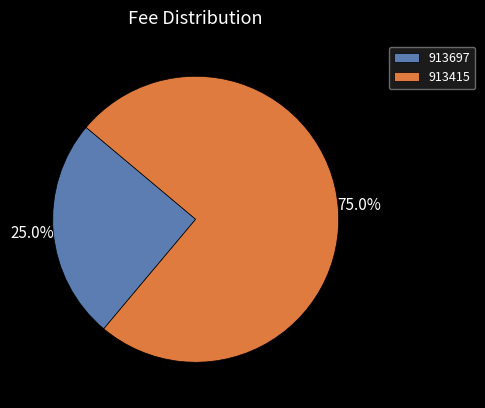

Which slice is the smallest?

913697